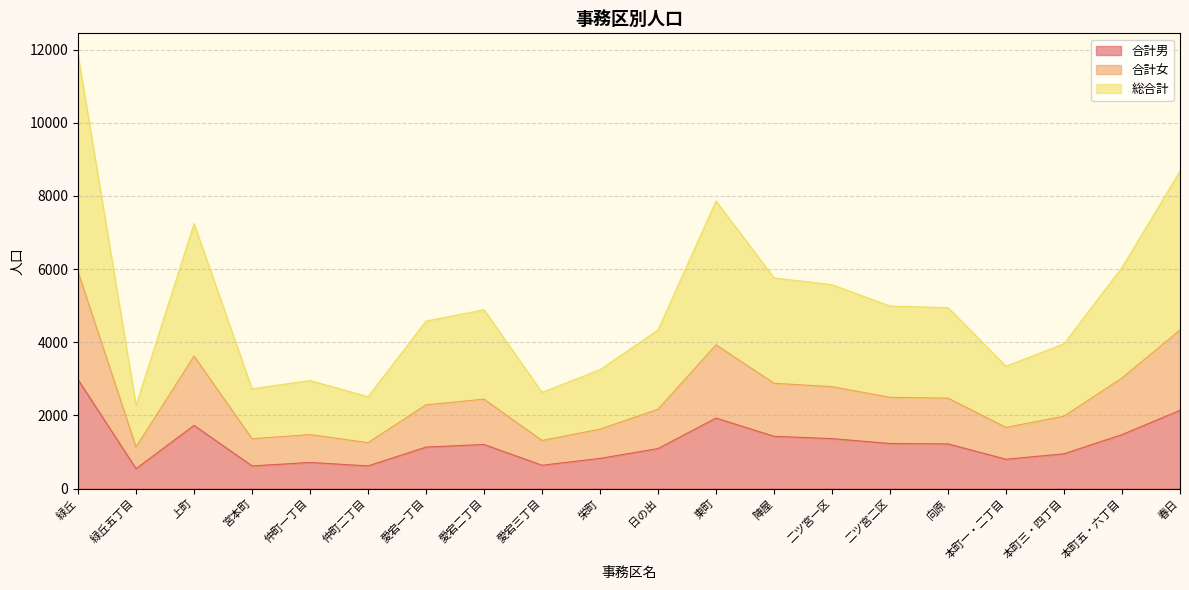

Between 上町 and 愛宕二丁目, which series saw the biggest shift?

総合計